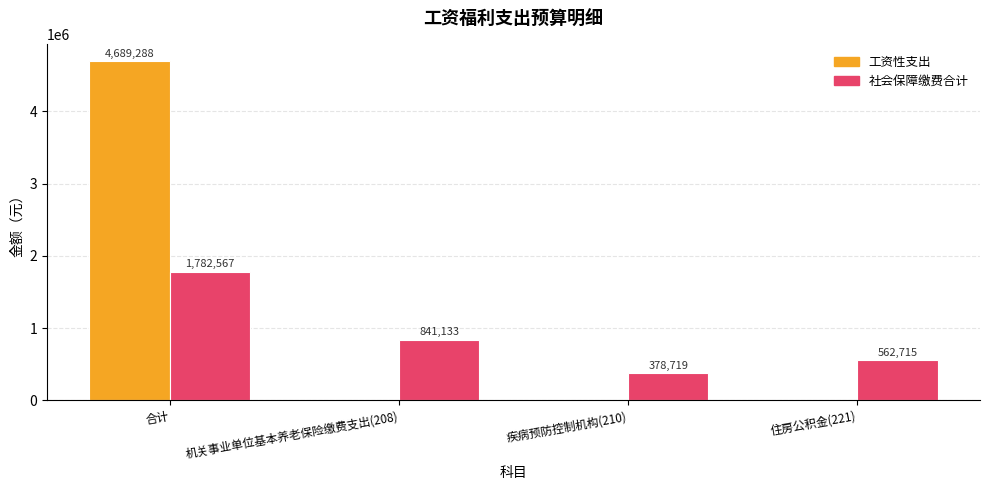

The value of 社会保障缴费合计 at 住房公积金(221) is 562714.6. True or false?

True